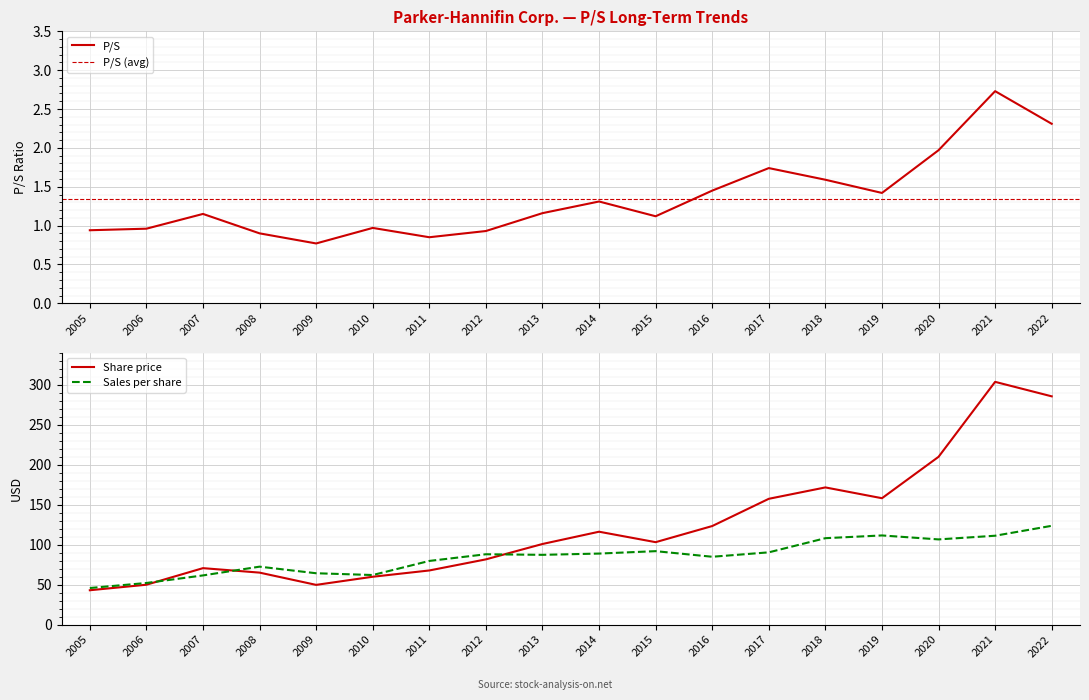

After their last crossing, which series has the higher values: Sales per share or Share price?

Share price